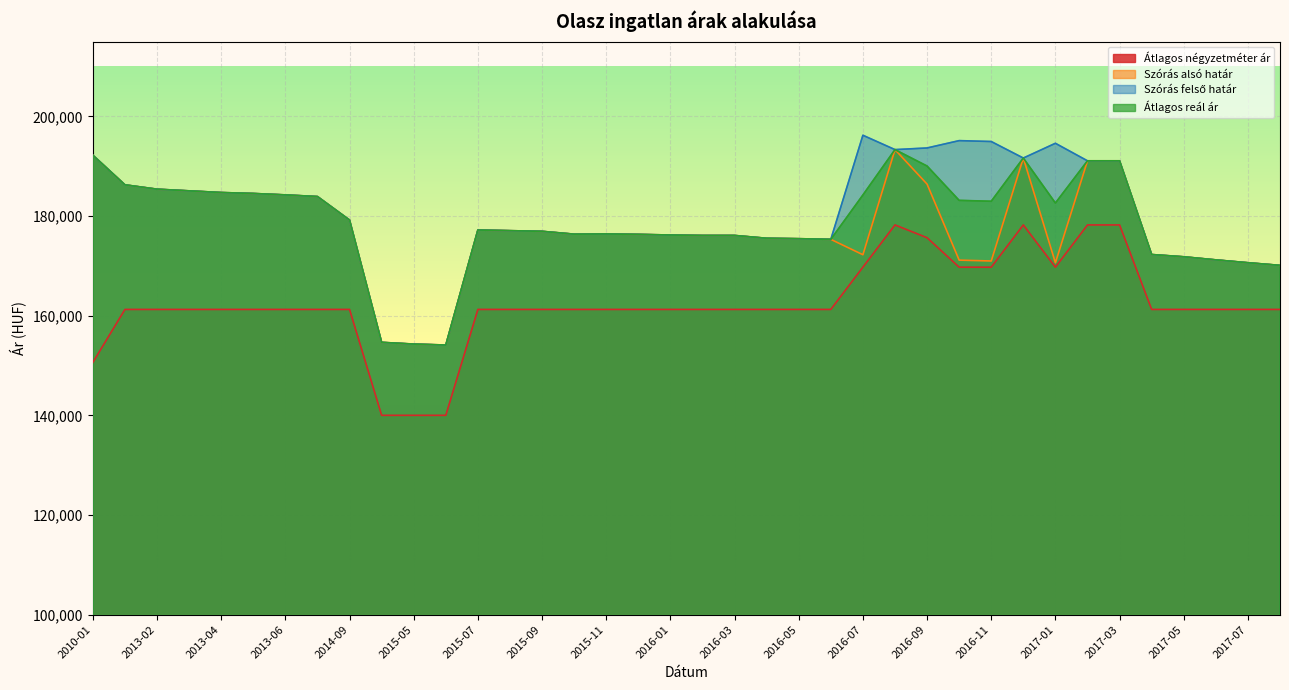

What is the average value of the Szórás felső határ series?

180025